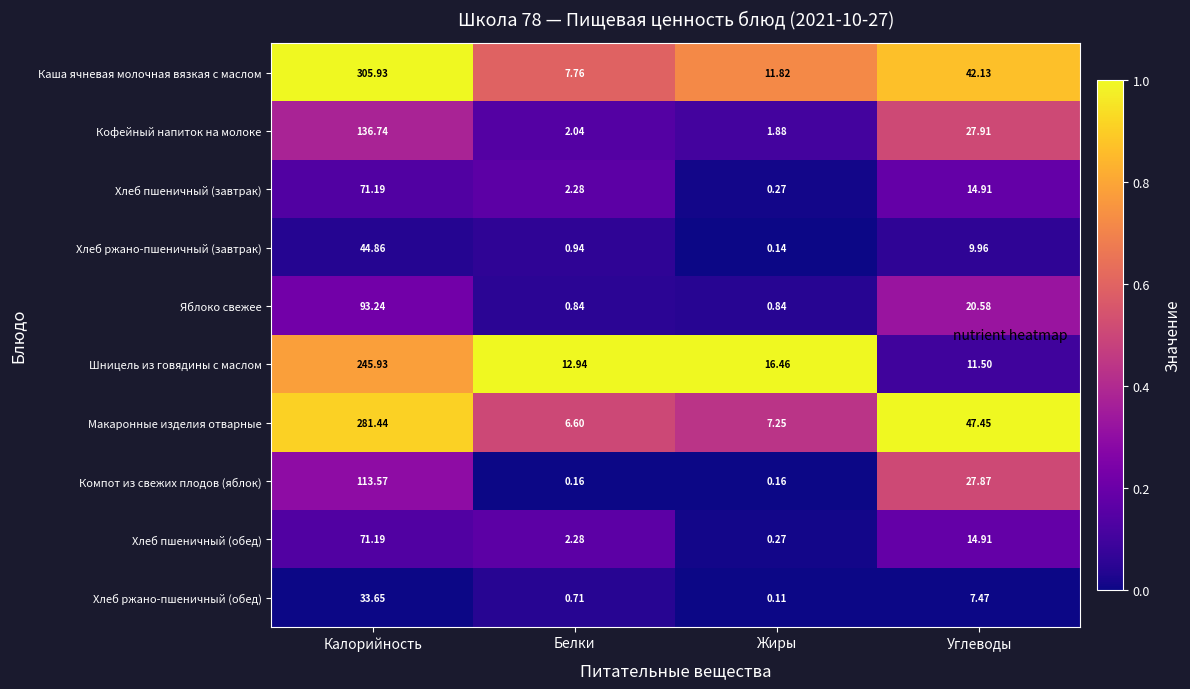

Where does the Хлеб ржано-пшеничный (обед) series first go above 7?

Калорийность